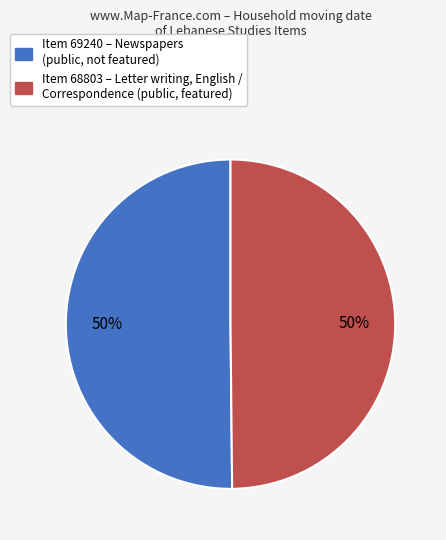

To the nearest percent, what is the average slice percentage?

50%